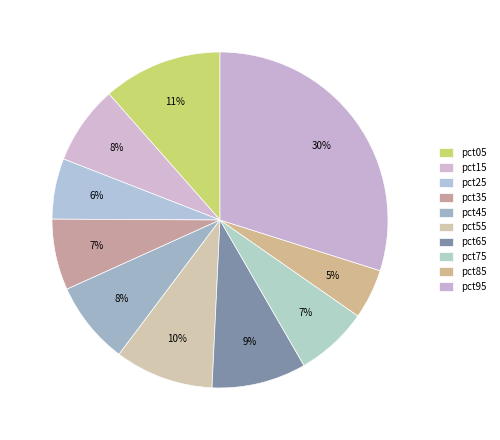

Is there any slice that represents more than half of the pie?

No